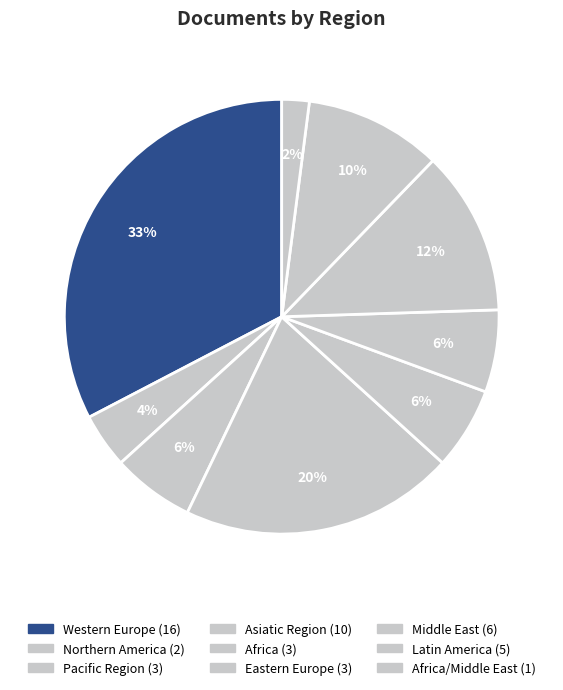

How many segments does this pie chart have?

9